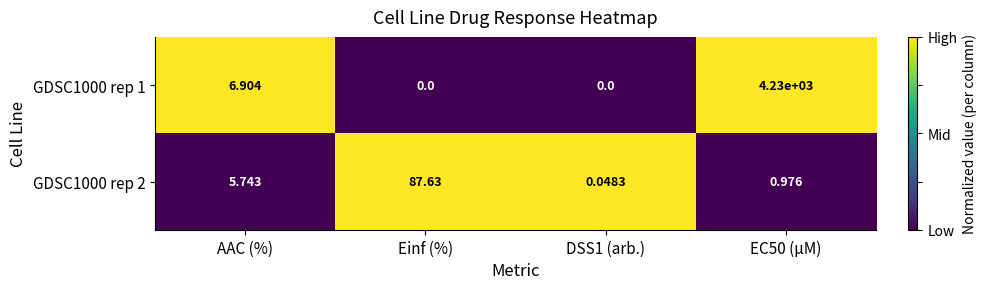

At Einf (%), list the series in order from smallest to largest.

GDSC1000 rep 1, GDSC1000 rep 2